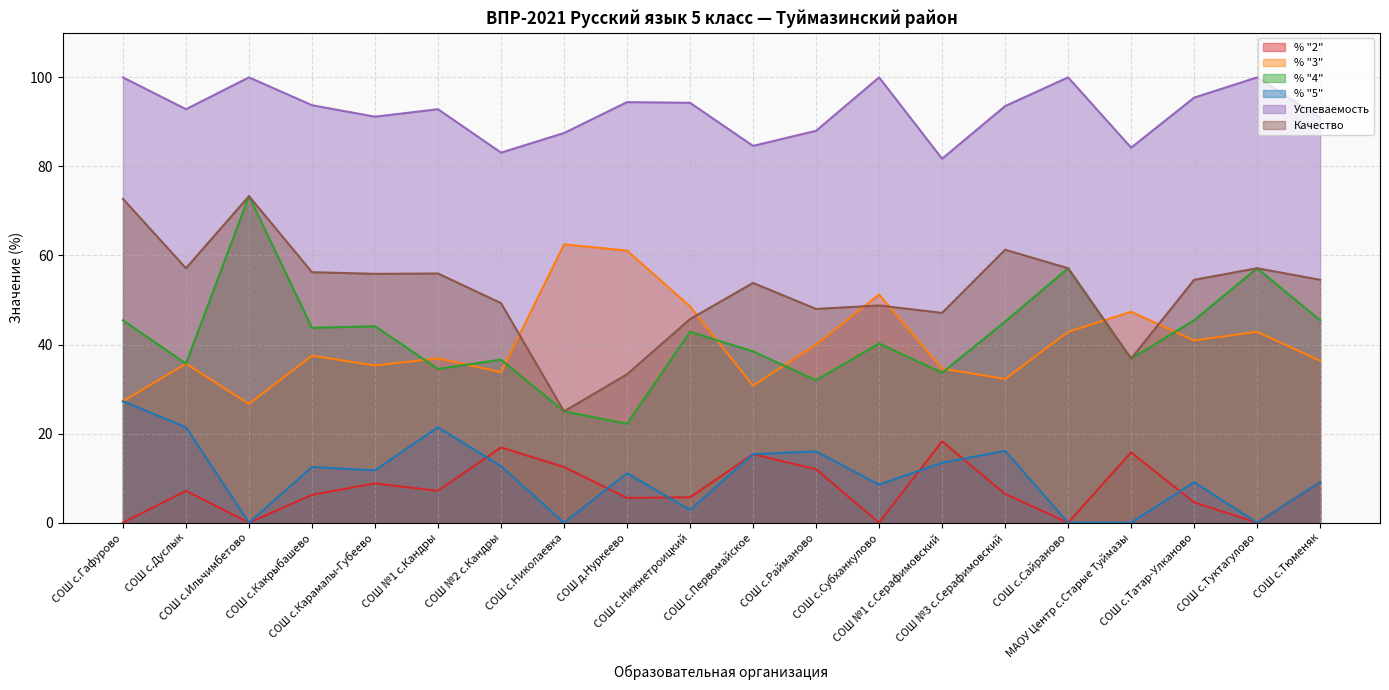

Between СОШ с.Первомайское and СОШ с.Туктагулово, which series saw the biggest shift?

% "4"